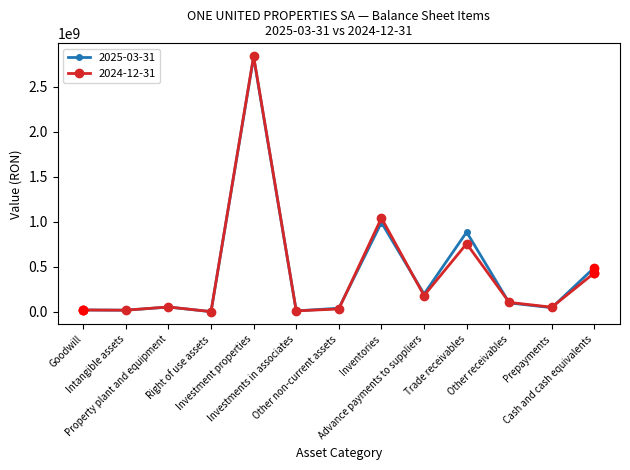

What is the greatest value displayed?

2840032458